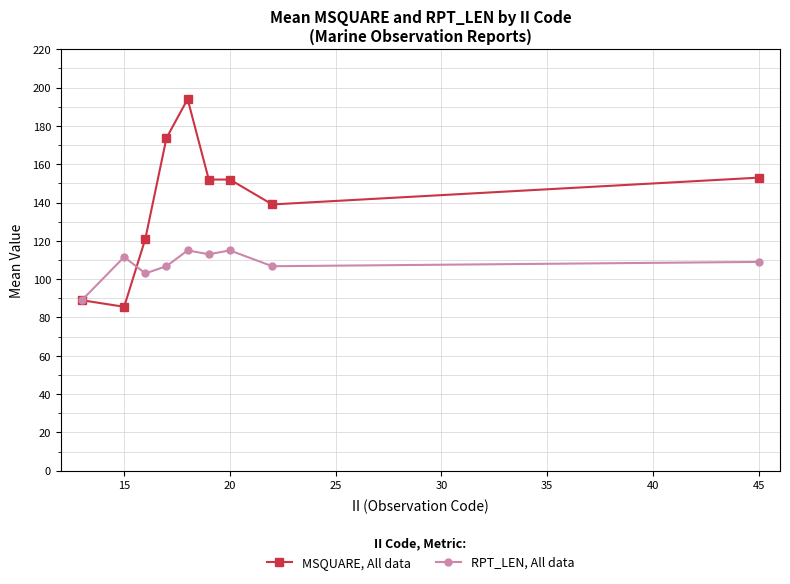

At how many categories does at least one series exceed 136?

6